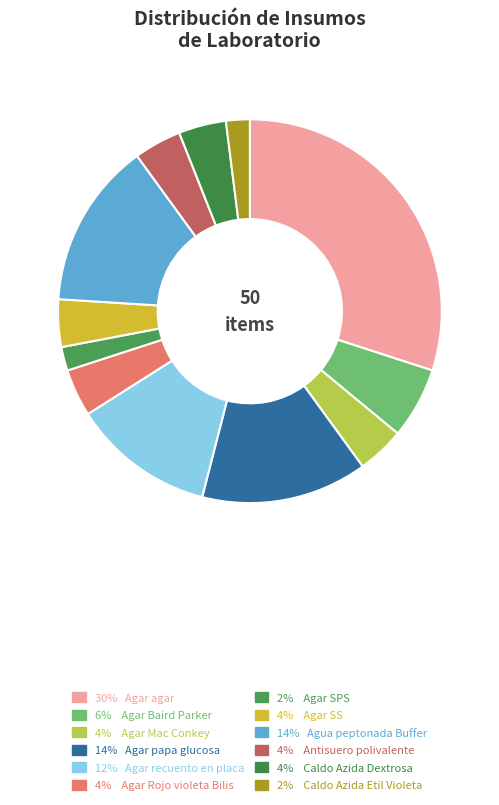

Count the number of slices in the pie.

12